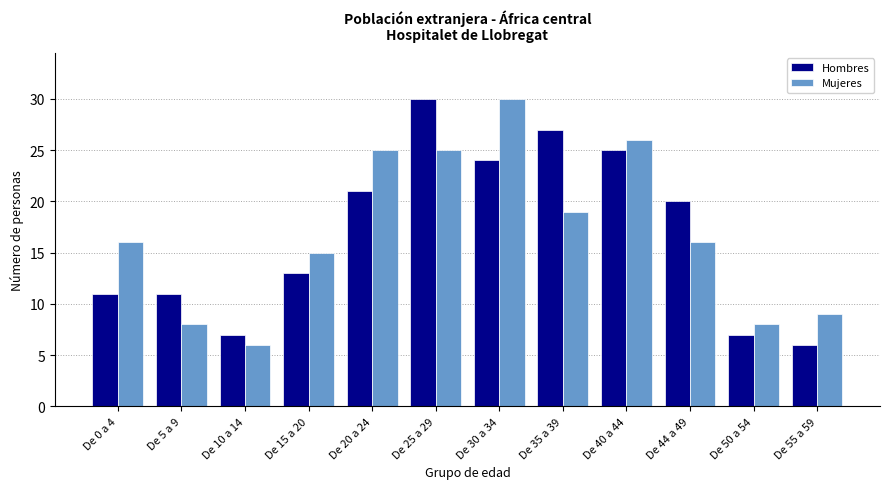

Reading left to right, transcribe all the data shown in this chart.

Hombres: De 0 a 4=11	De 5 a 9=11	De 10 a 14=7	De 15 a 20=13	De 20 a 24=21	De 25 a 29=30	De 30 a 34=24	De 35 a 39=27	De 40 a 44=25	De 44 a 49=20	De 50 a 54=7	De 55 a 59=6
Mujeres: De 0 a 4=16	De 5 a 9=8	De 10 a 14=6	De 15 a 20=15	De 20 a 24=25	De 25 a 29=25	De 30 a 34=30	De 35 a 39=19	De 40 a 44=26	De 44 a 49=16	De 50 a 54=8	De 55 a 59=9